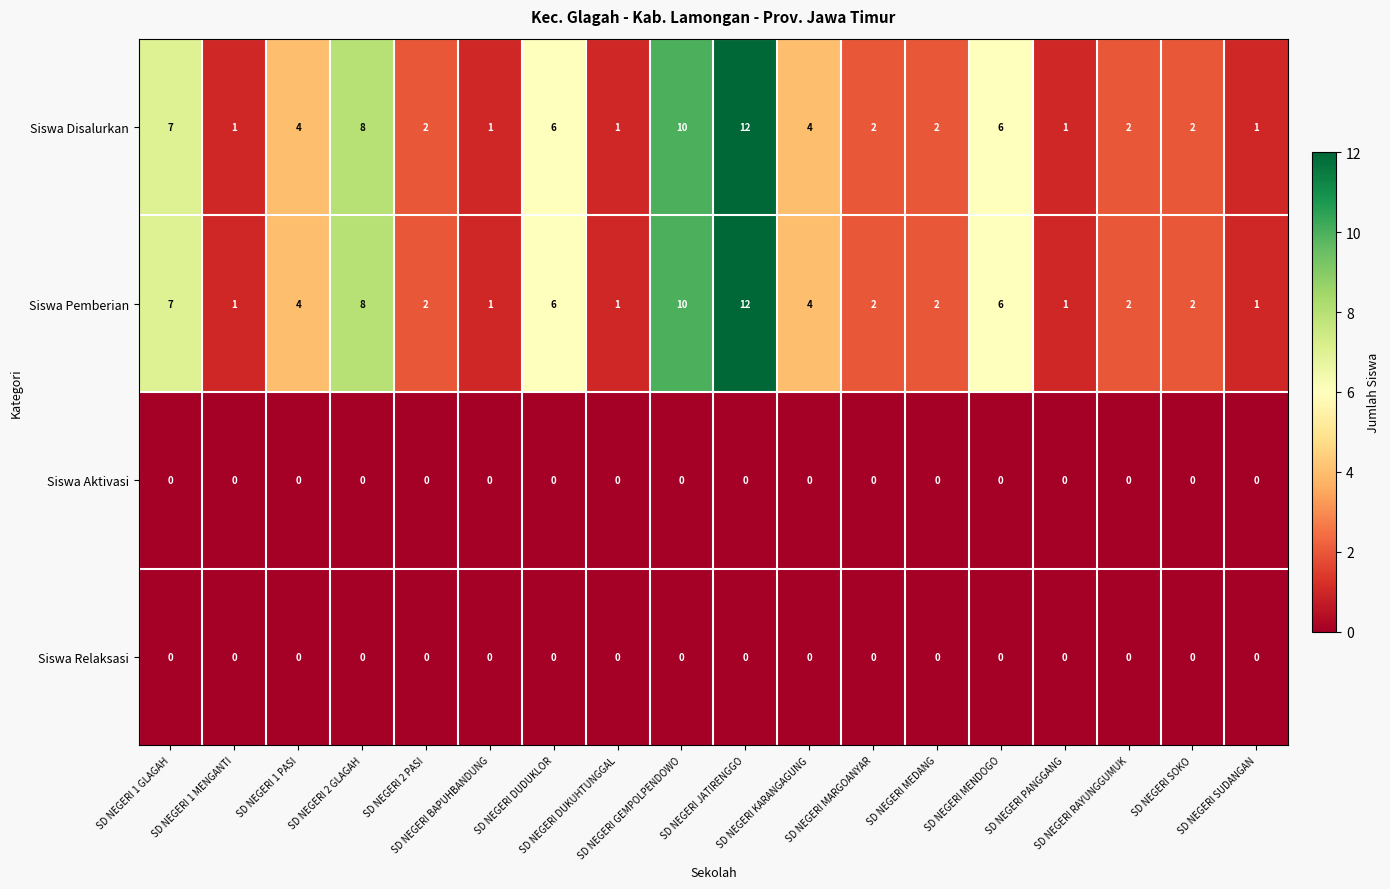

What is the maximum value for Siswa Disalurkan?

12